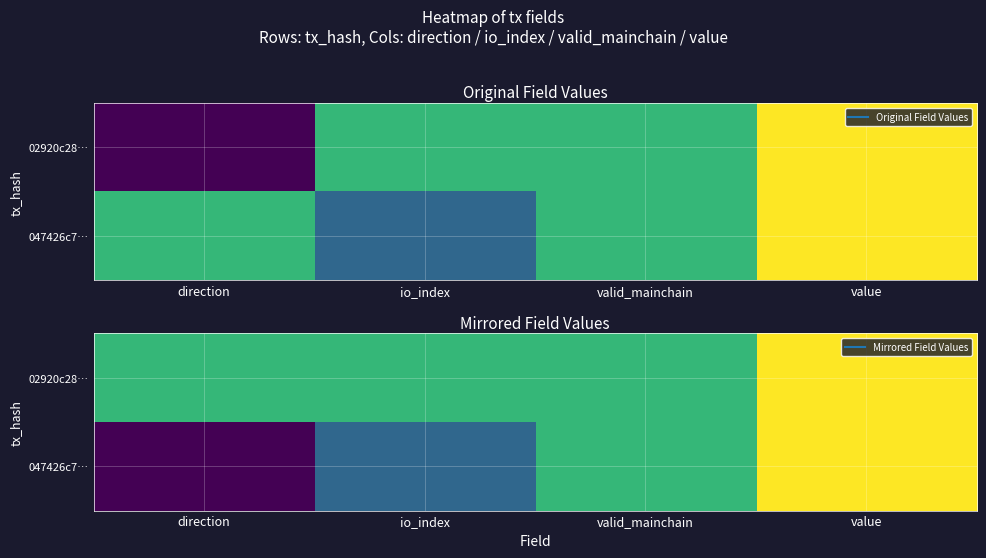

What is the maximum value shown in the chart?

2